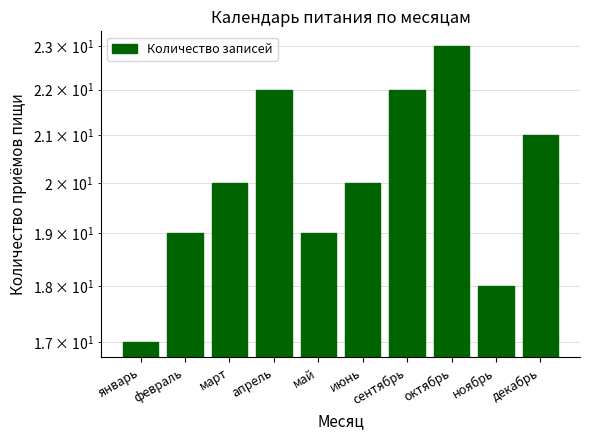

Reading left to right, what are all the values shown in this chart?

январь=17	февраль=19	март=20	апрель=22	май=19	июнь=20	сентябрь=22	октябрь=23	ноябрь=18	декабрь=21